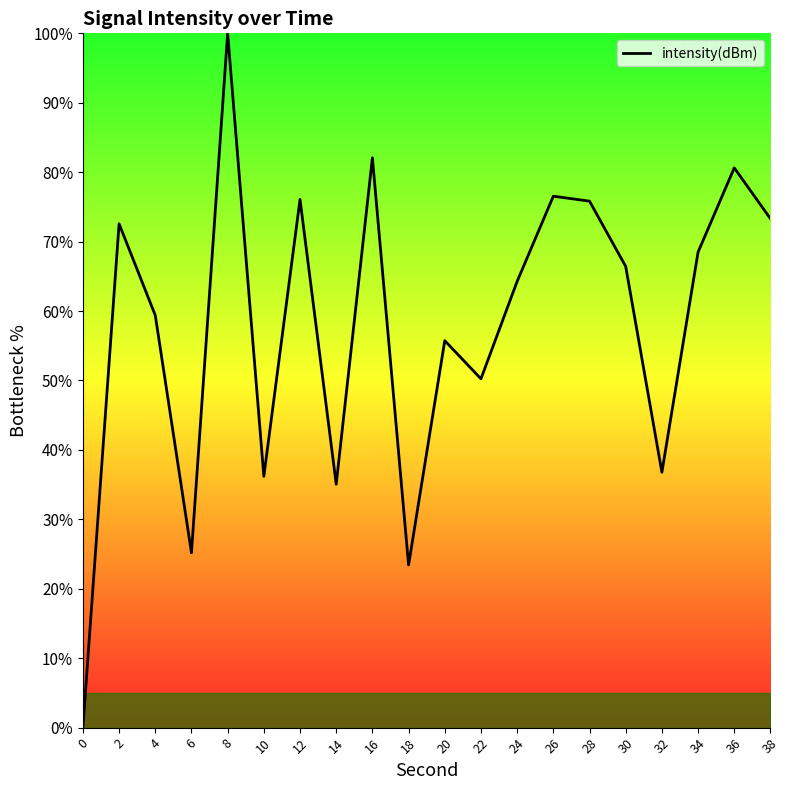

The value at 12 is 29.2. True or false?

False